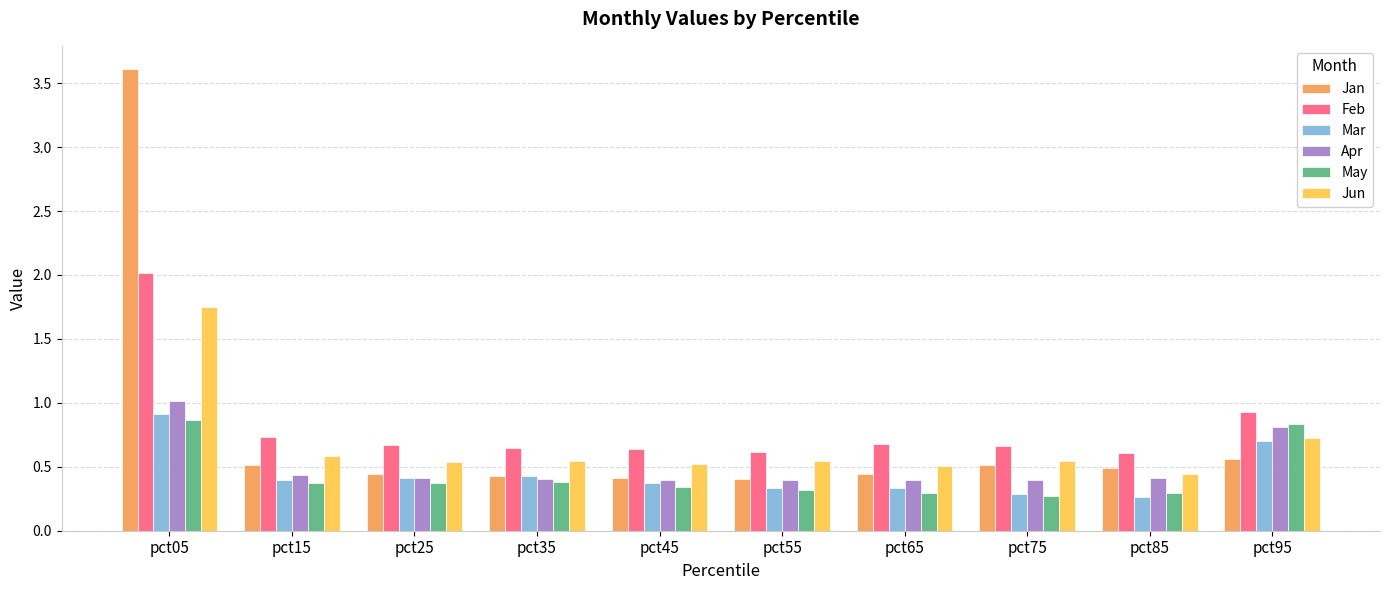

Count the number of data series in this chart.

6